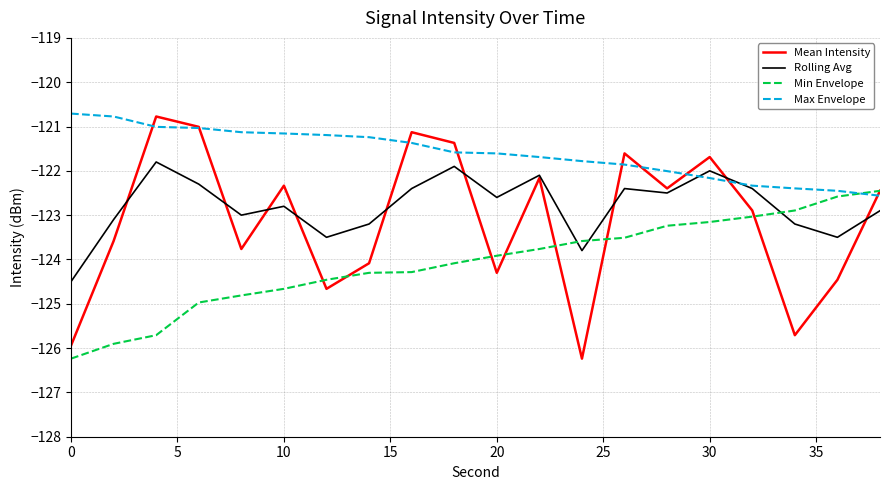

Which series has the largest total across all categories?

Max Envelope